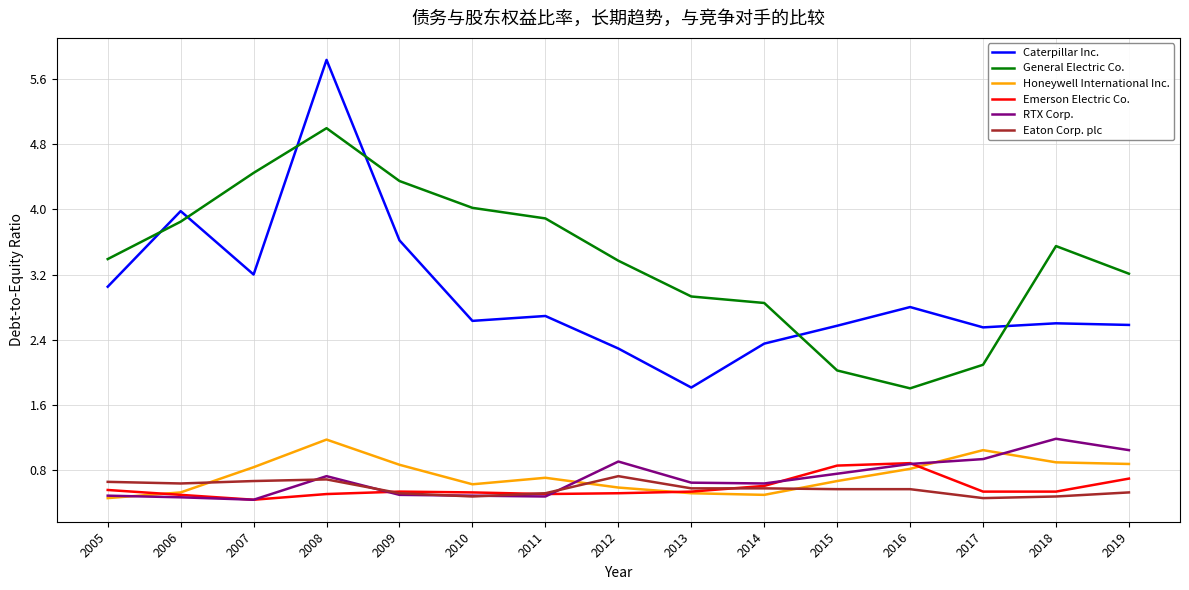

At which category is the sum across all series the highest?

2008